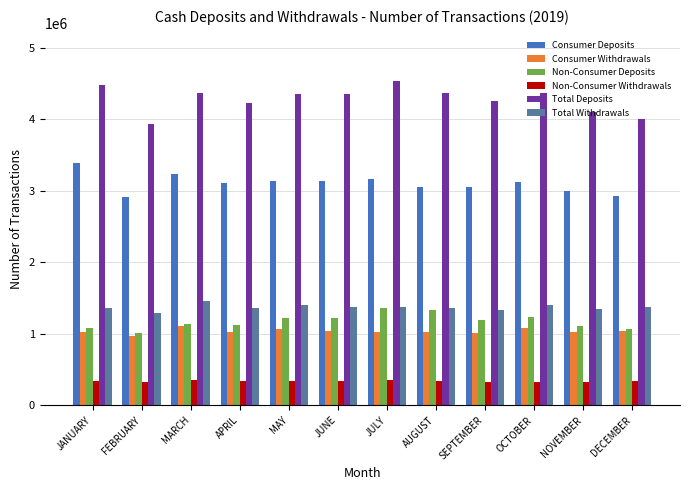

At how many categories does at least one series exceed 3290848?

12